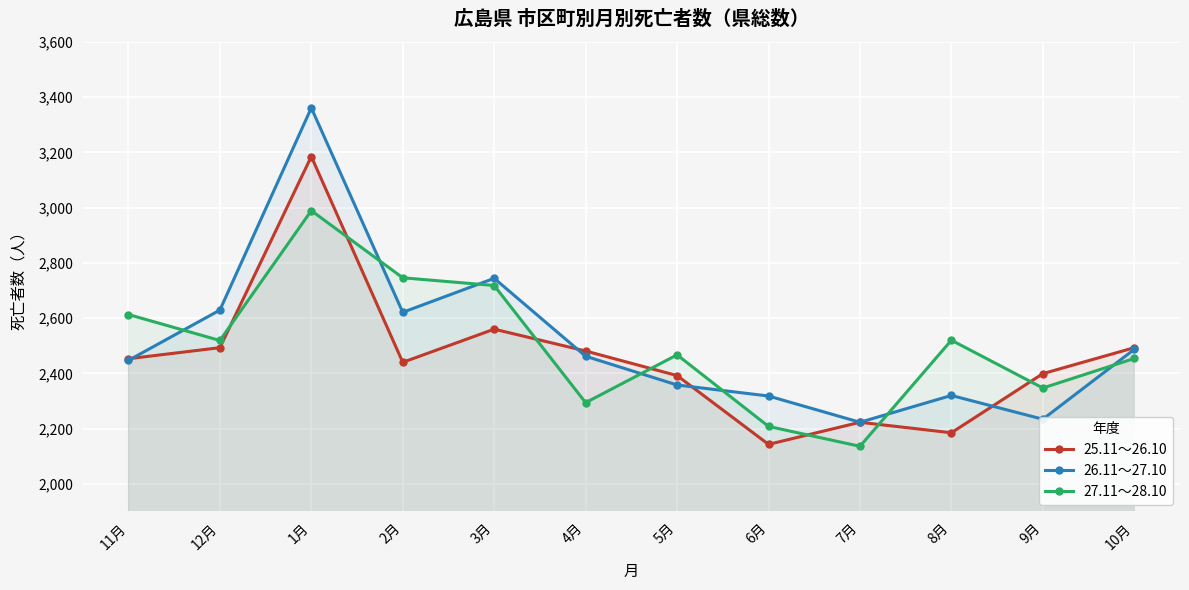

At how many categories does at least one series exceed 2163?

12